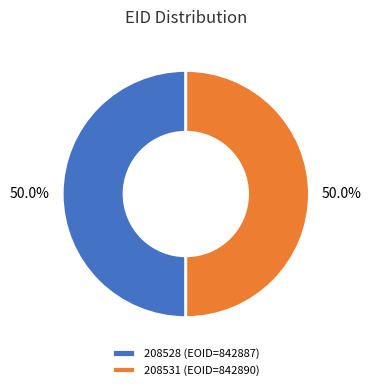

What portion of the pie excludes 208528?

50.0%